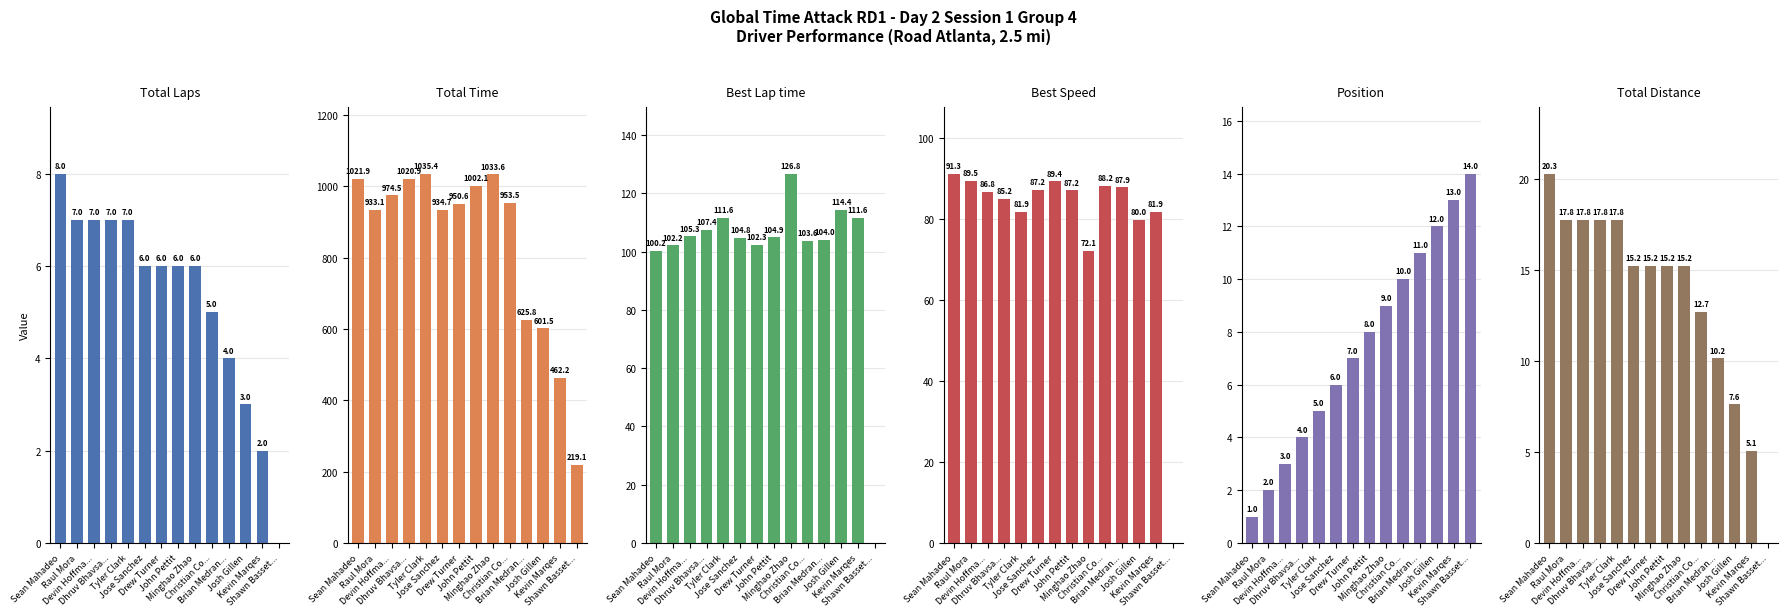

What position from the right is Shawn Basset...?

1